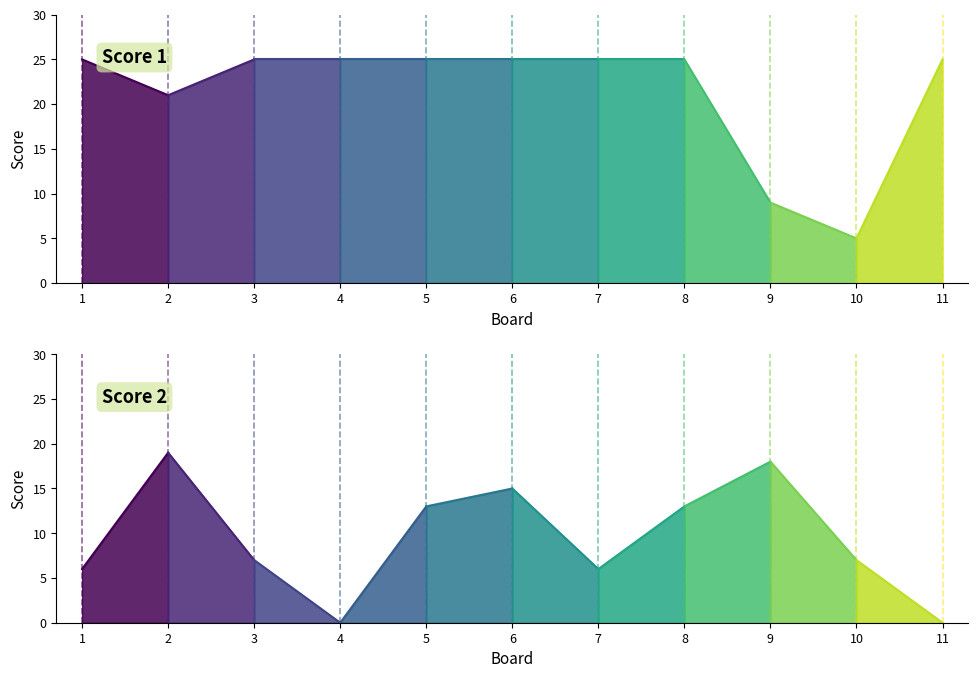

What is the average value of the Score 2 series?

9